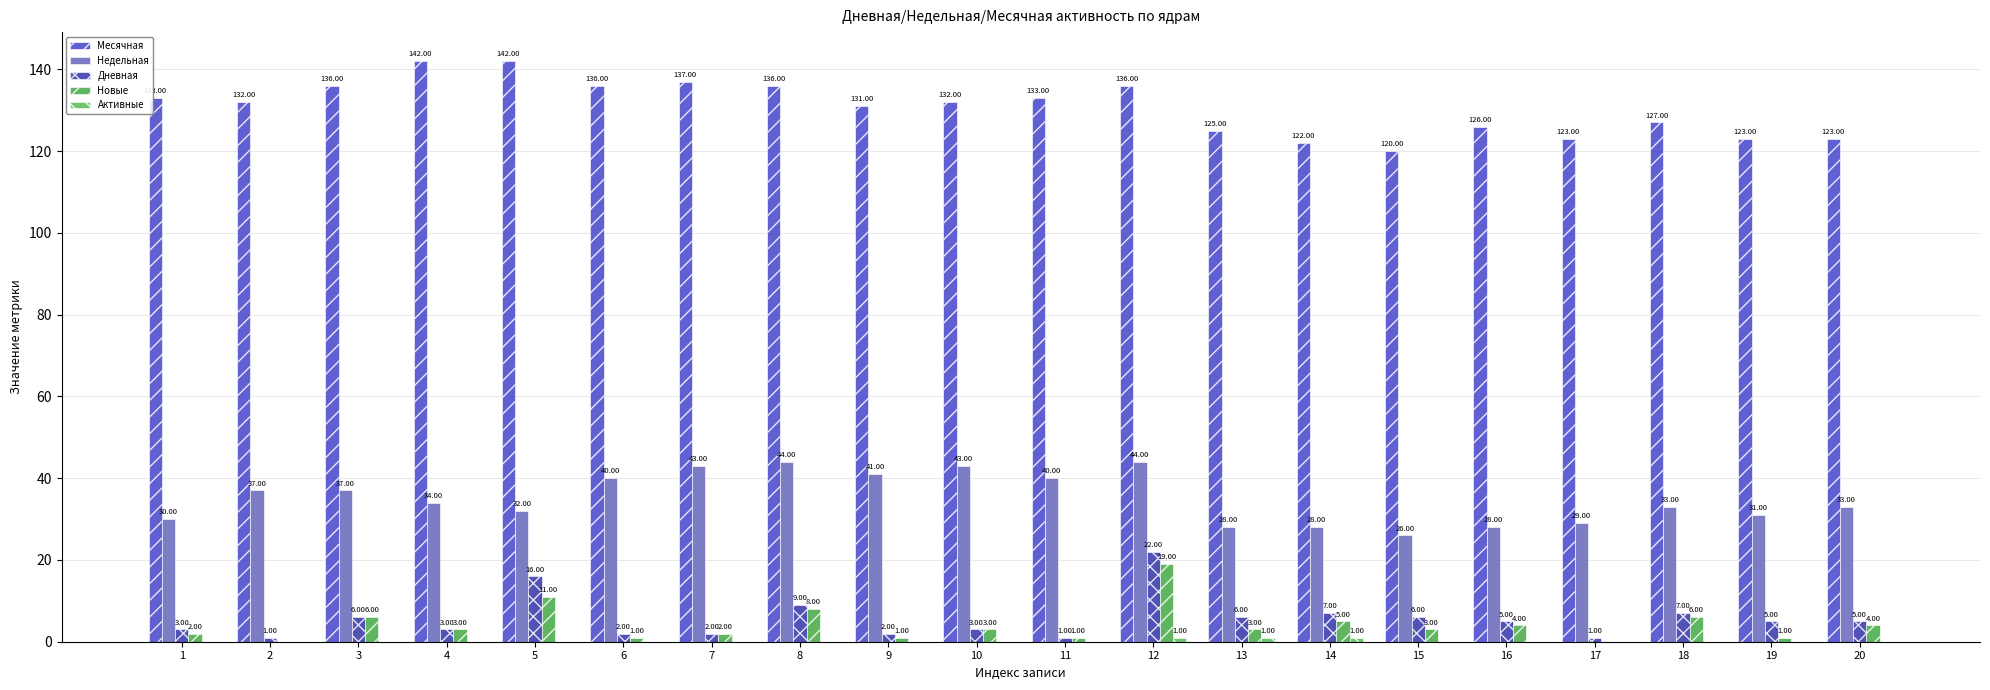

The Новые series shows 2 at 1. True or false?

True